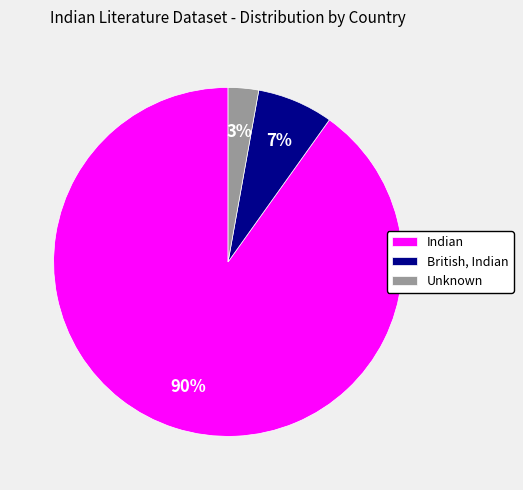

Rank the categories by value from highest to lowest.

Indian, British, Indian, Unknown